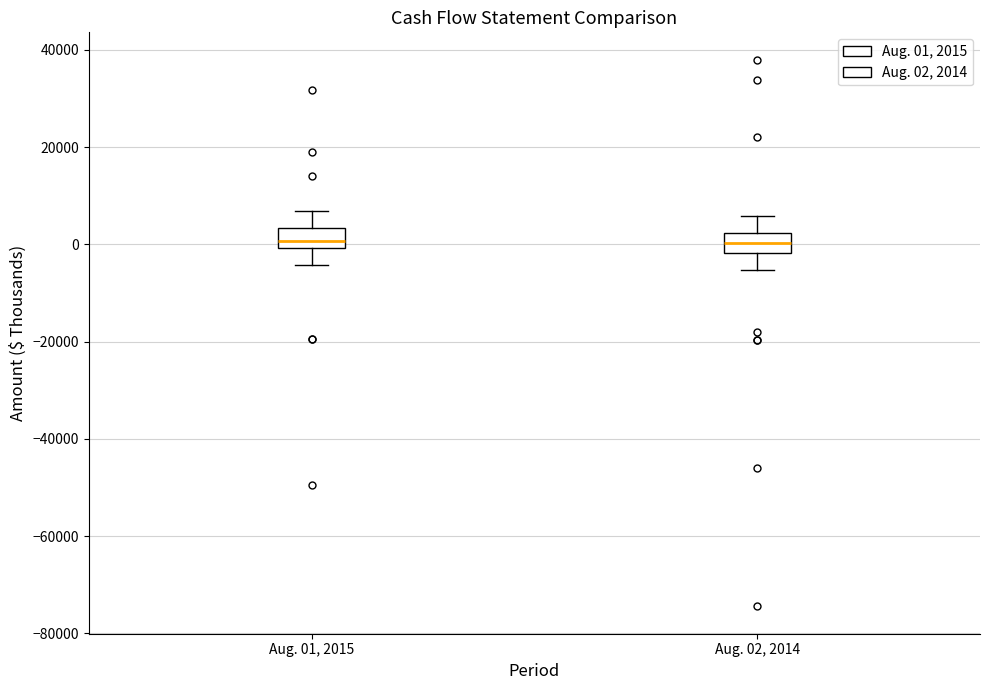

Reading left to right, transcribe this box plot: for each box, give where its median line is, the range the box spans, and where its two whiskers end, as read against the y-axis. The values are not printed on the chart, so give them approximately, as read against the axis.

Aug. 01, 2015: median 0 (inside the box), box 0 to 4000, whiskers -4000 to 6000
Aug. 02, 2014: median 0, box -2000 to 2000, whiskers -6000 to 6000